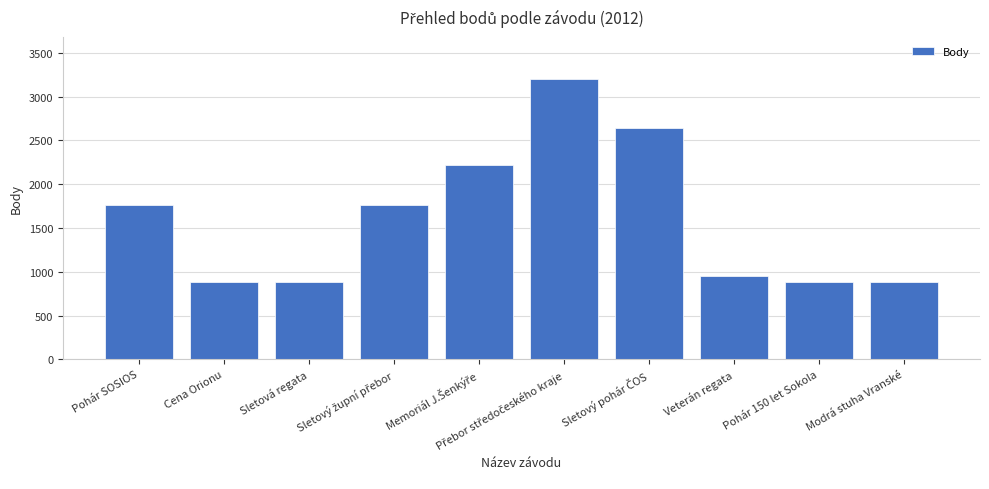

What is the value of the 8th bar from the left?

946